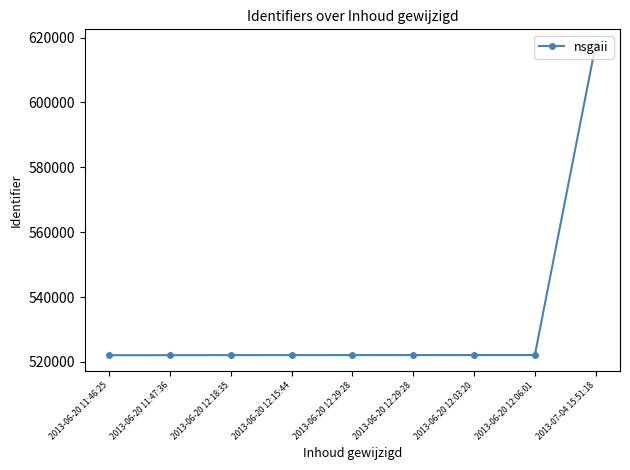

Does the chart have visible grid lines?

No